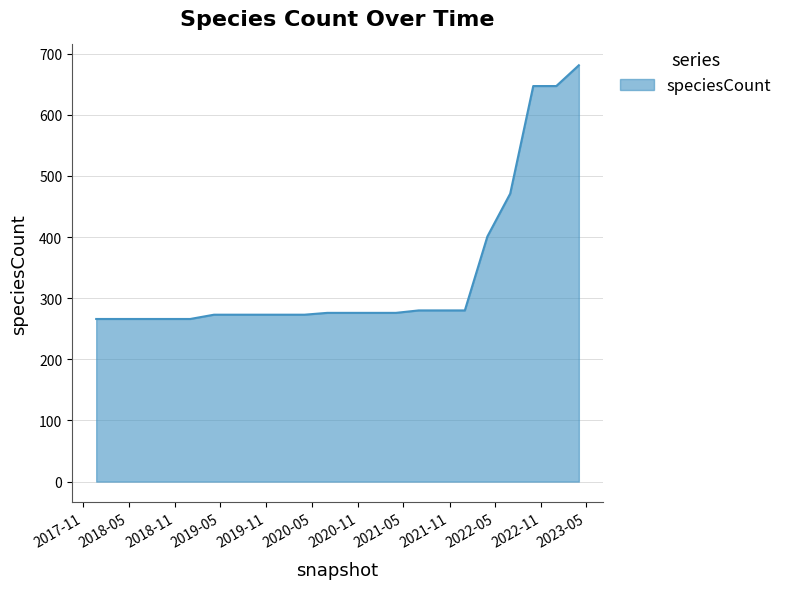

What is the smallest value displayed?

266